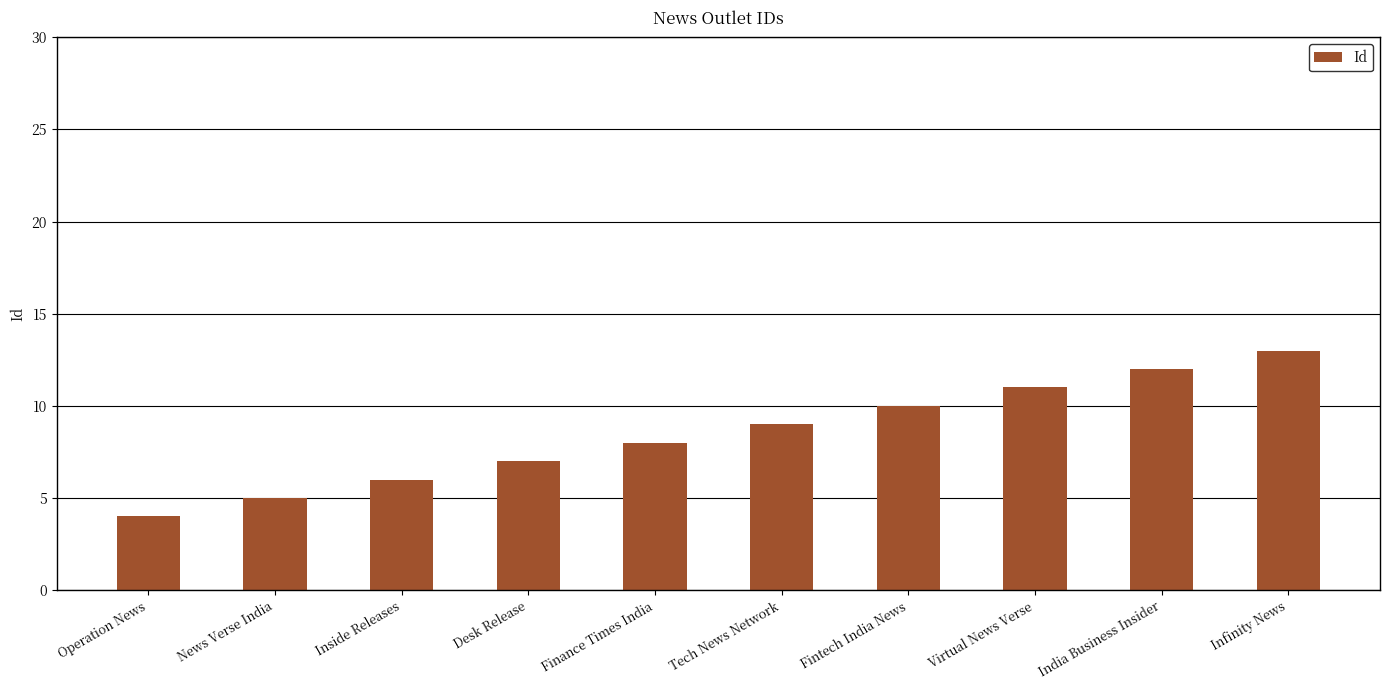

The value at Fintech India News is 5. True or false?

False